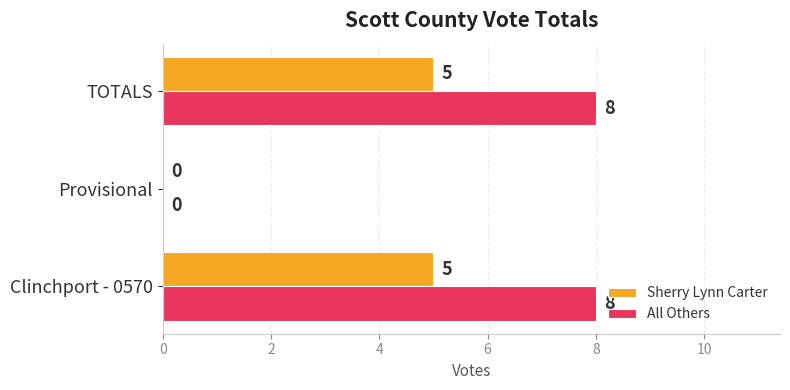

True or false: Sherry Lynn Carter has a value of 5 at Clinchport - 0570.

True